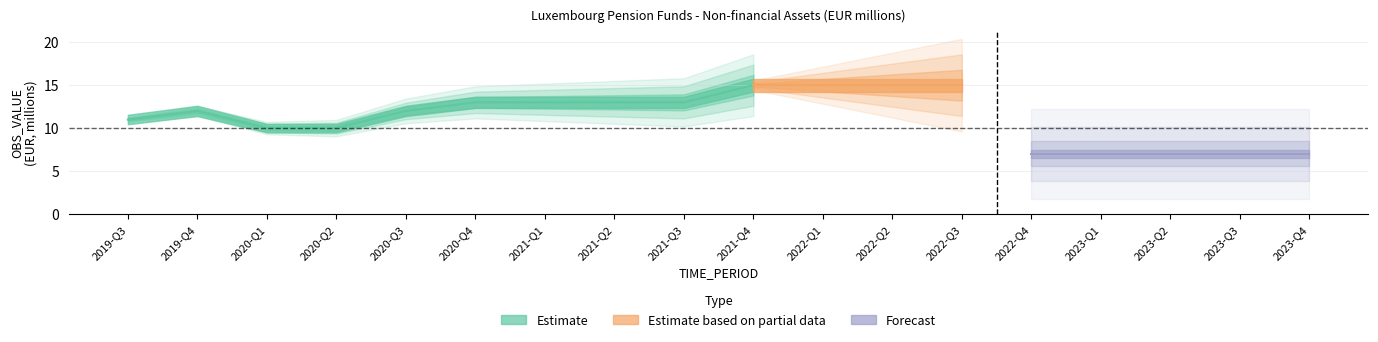

True or false: the data shows 2 at 2020-Q1.

False